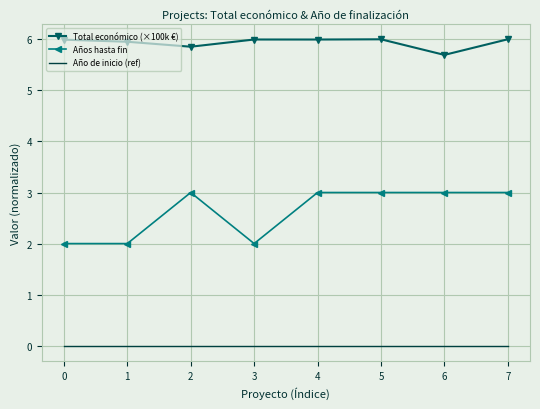

What is the sum of all Total económico (×100k €) values?

47.5